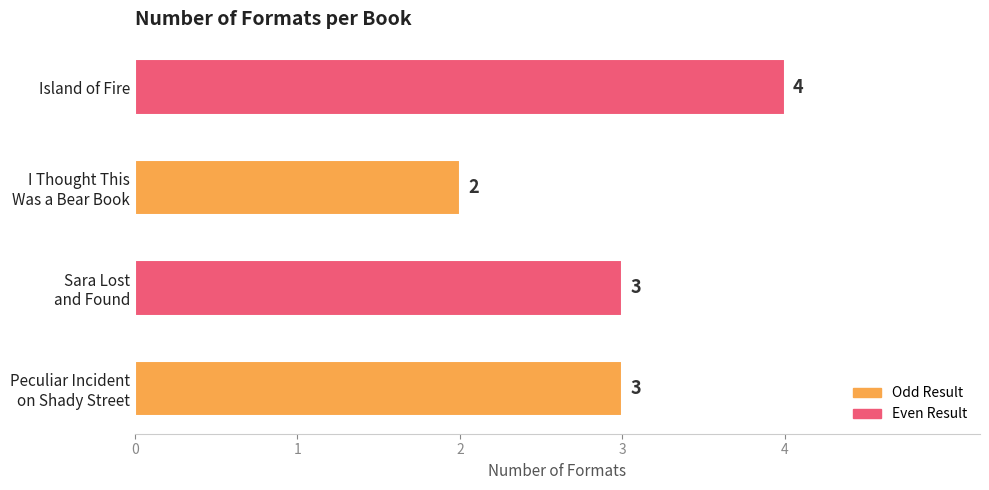

What is the average value?

3